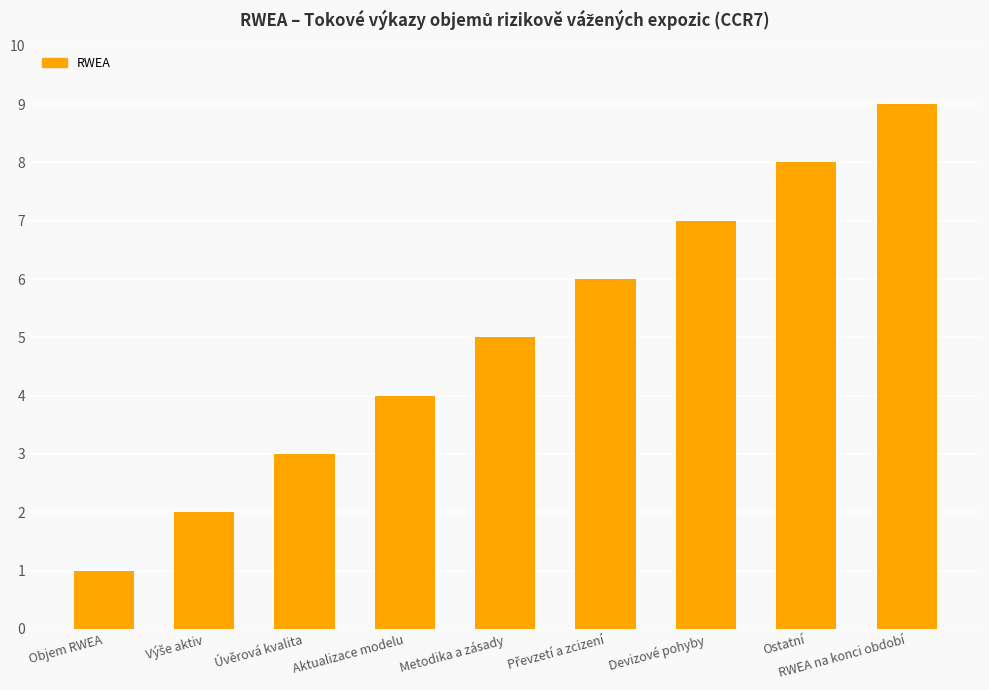

True or false: the data shows 2 at Metodika a zásady.

False